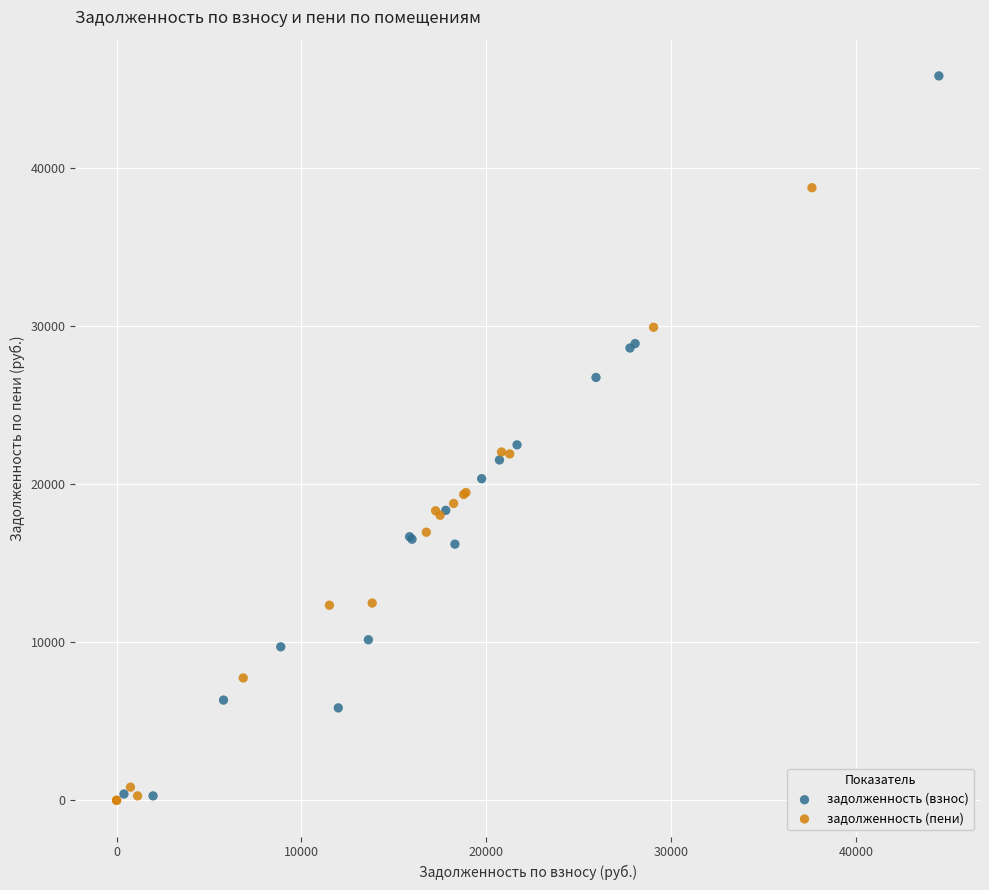

Which series has the widest spread of Y values?

задолженность (взнос)